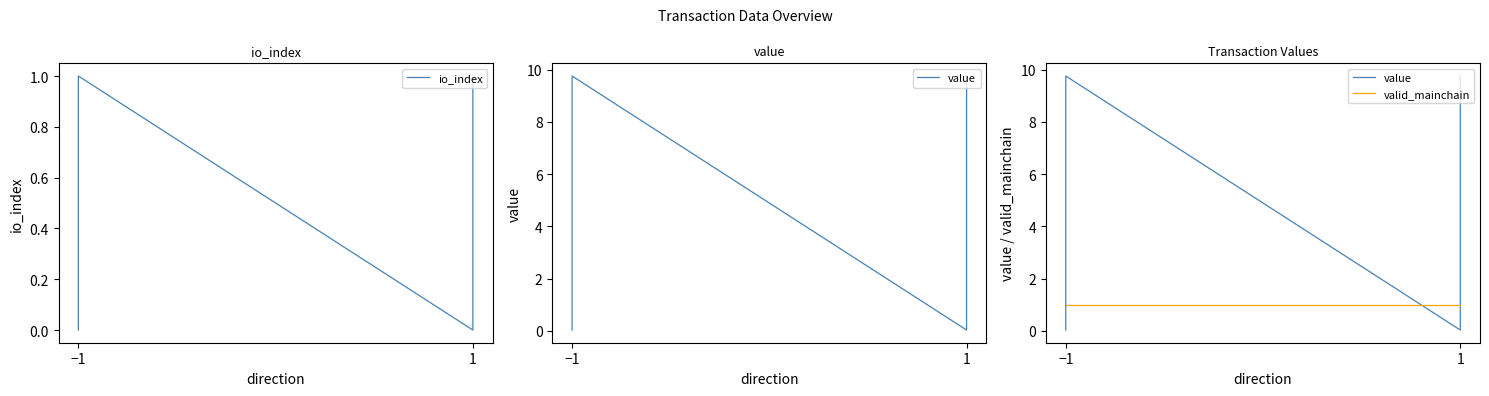

Which series changed the most between −1 and 1?

value